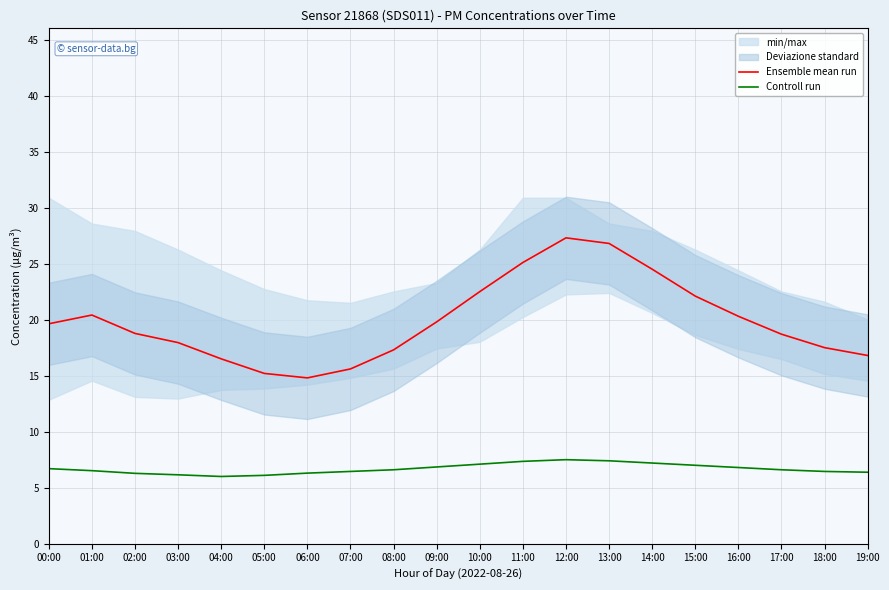

Rank the series by their average value, from lowest to highest.

Controll run, Ensemble mean run